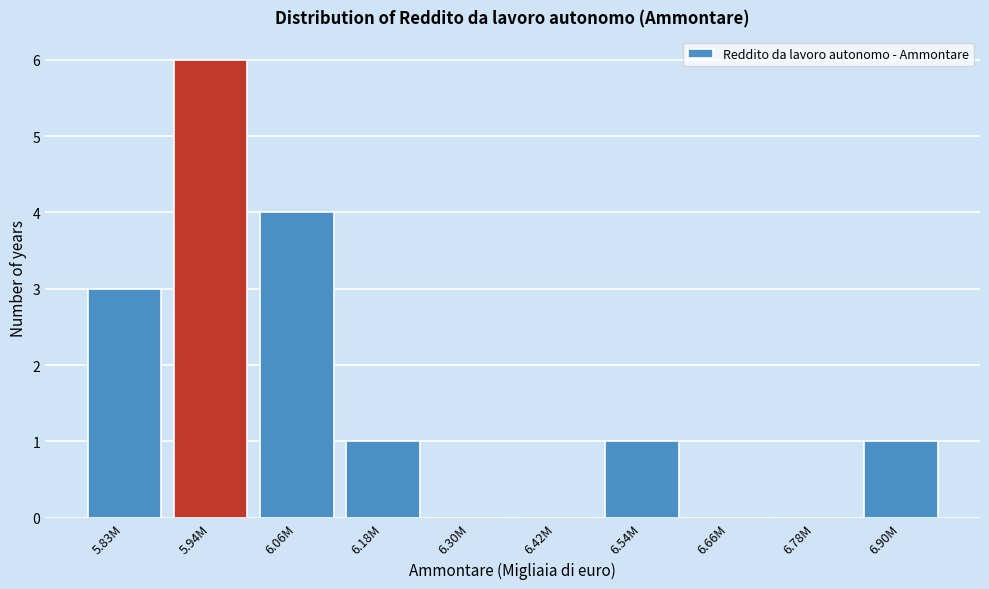

Reading left to right, what are all the values shown in this chart?

5.83M=3	5.94M=6	6.06M=4	6.18M=1	6.30M=0	6.42M=0	6.54M=1	6.66M=0	6.78M=0	6.90M=1